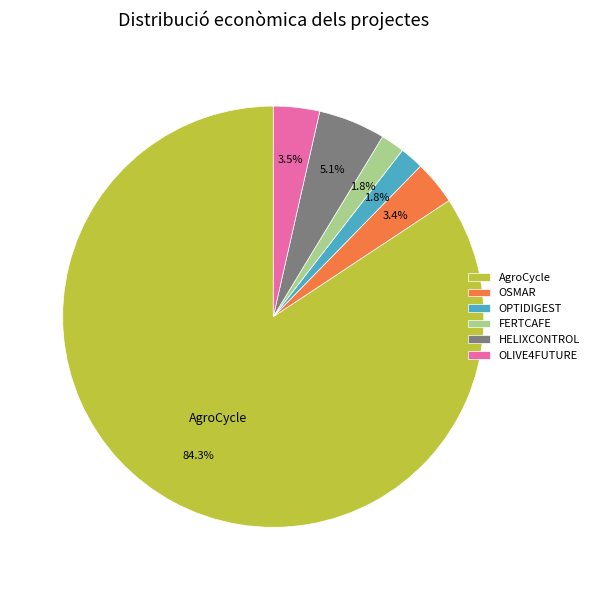

Do OLIVE4FUTURE and OSMAR together represent more than half of the pie?

No